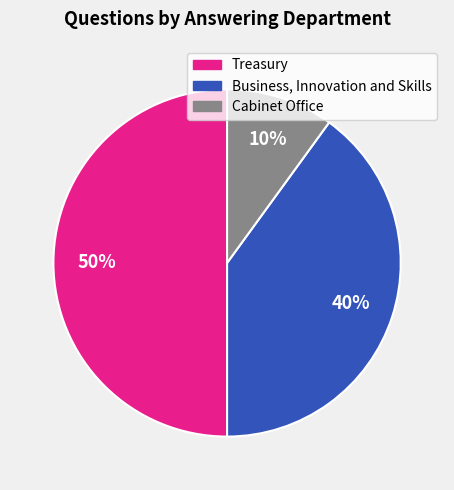

To the nearest percent, what is the average slice percentage?

33%